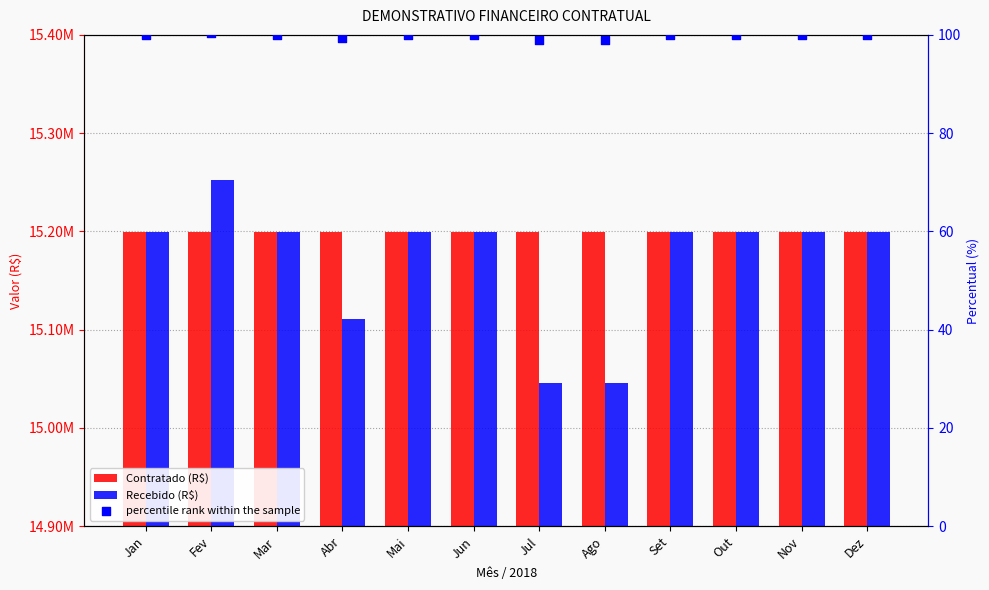

What is the total value across all series at Mar?

30398100.0